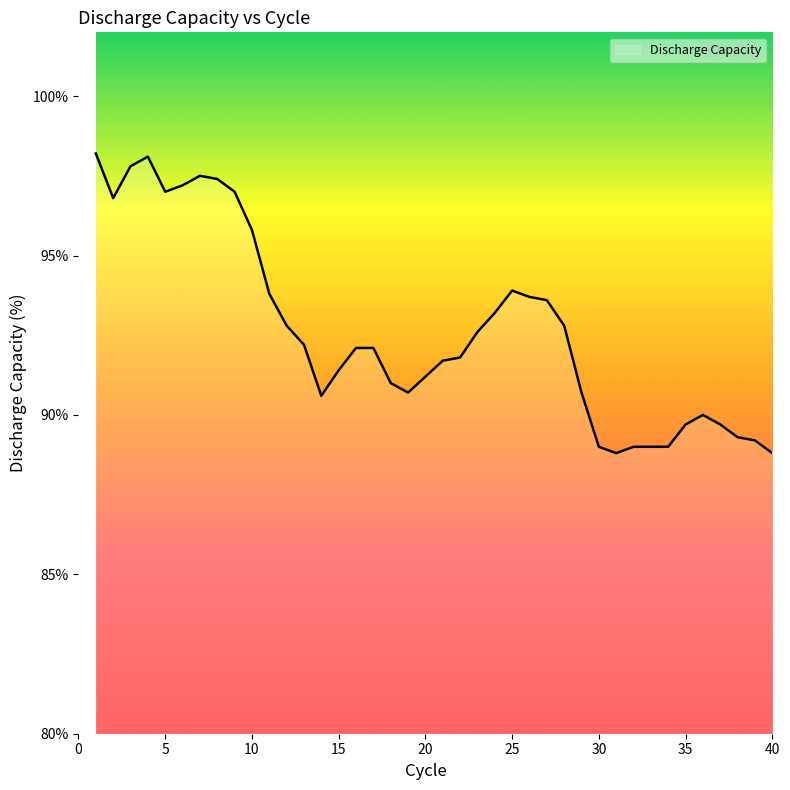

What is the greatest value displayed?

98.2